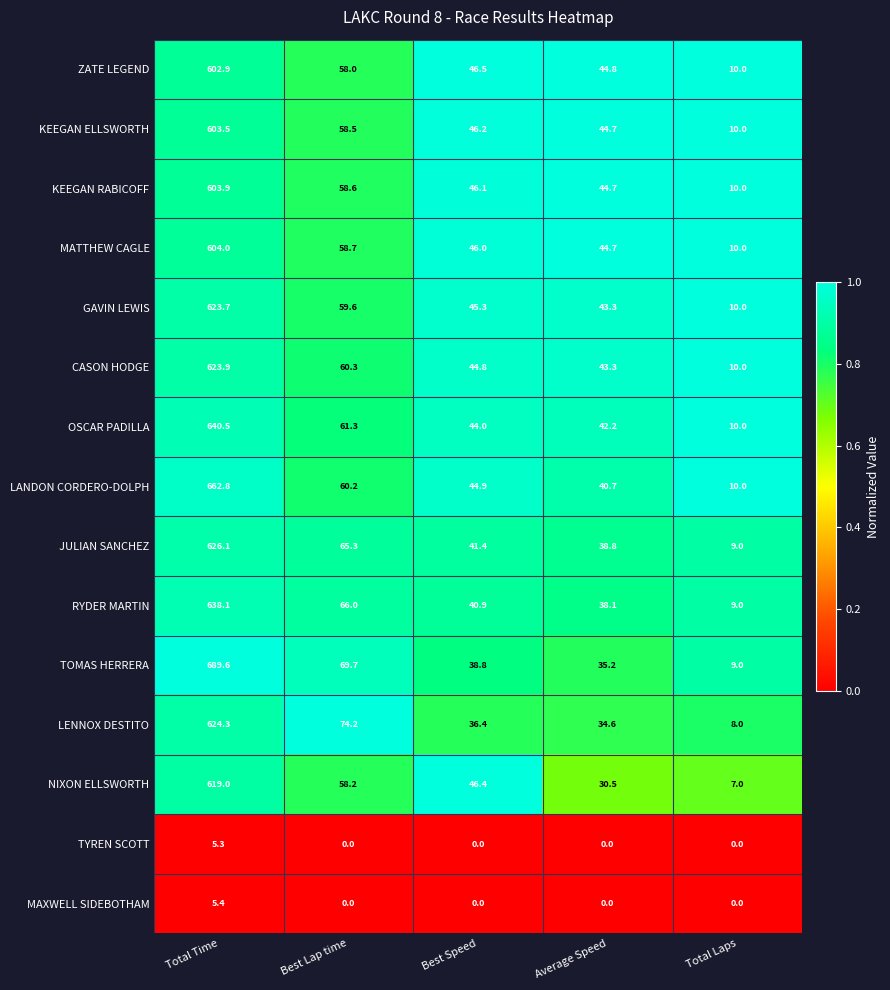

Which series changed the most between Best Speed and Total Laps?

NIXON ELLSWORTH